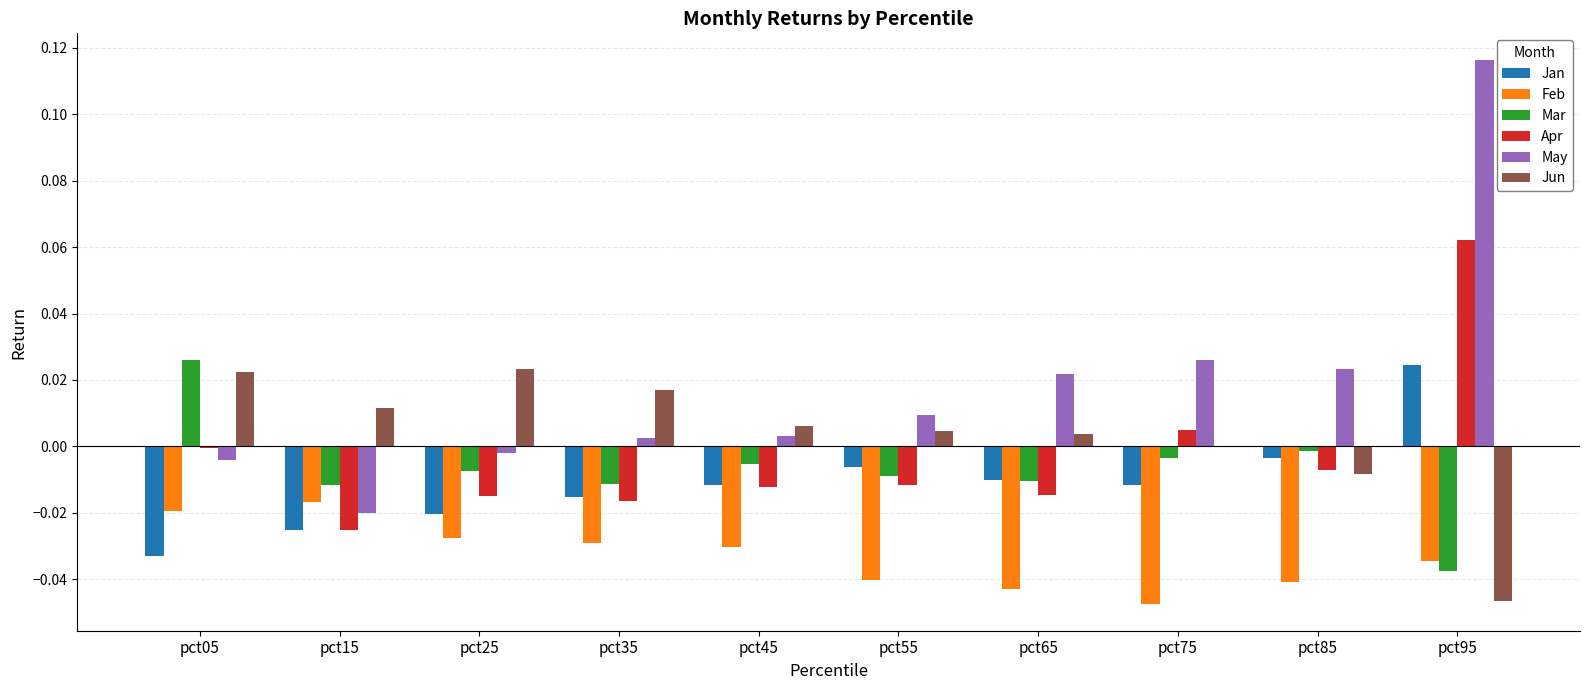

At which category is the sum across all series the highest?

pct95